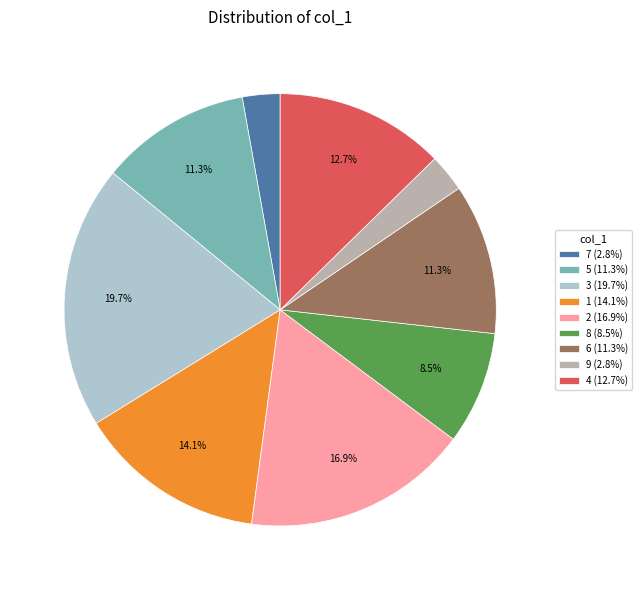

Is there any slice that represents more than half of the pie?

No